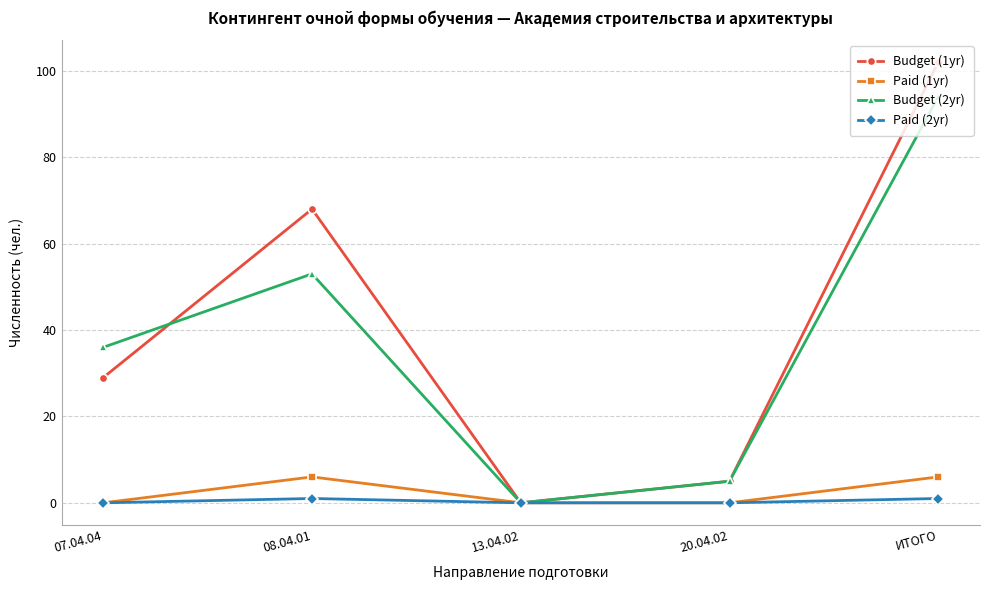

Where is the first local maximum for Budget (2yr)?

08.04.01